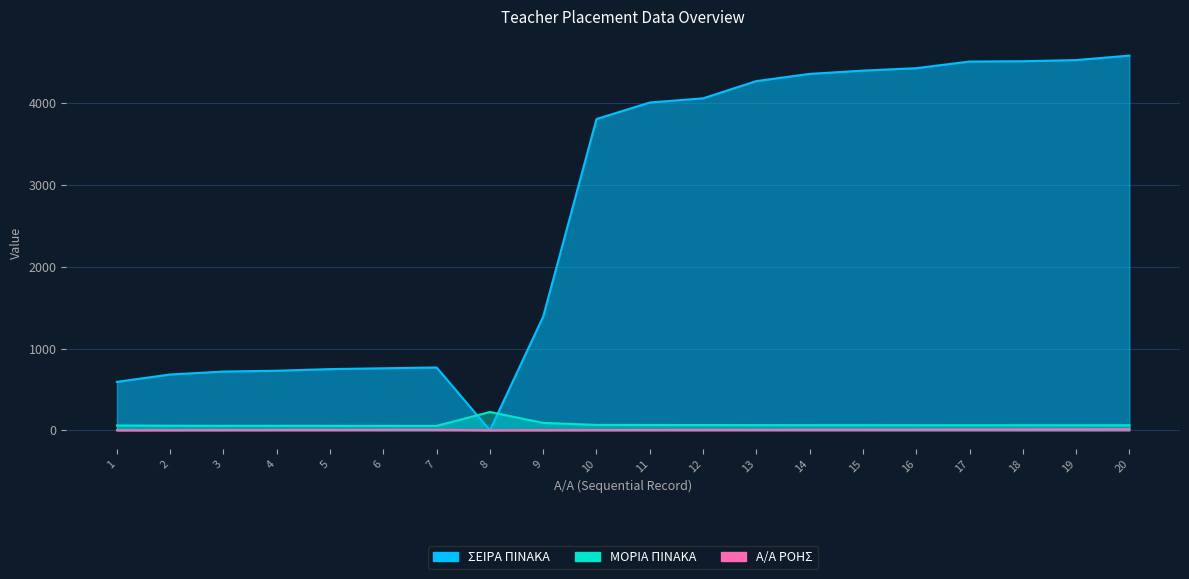

True or false: ΣΕΙΡΑ ΠΙΝΑΚΑ has a value of 1174.6 at 7.

False